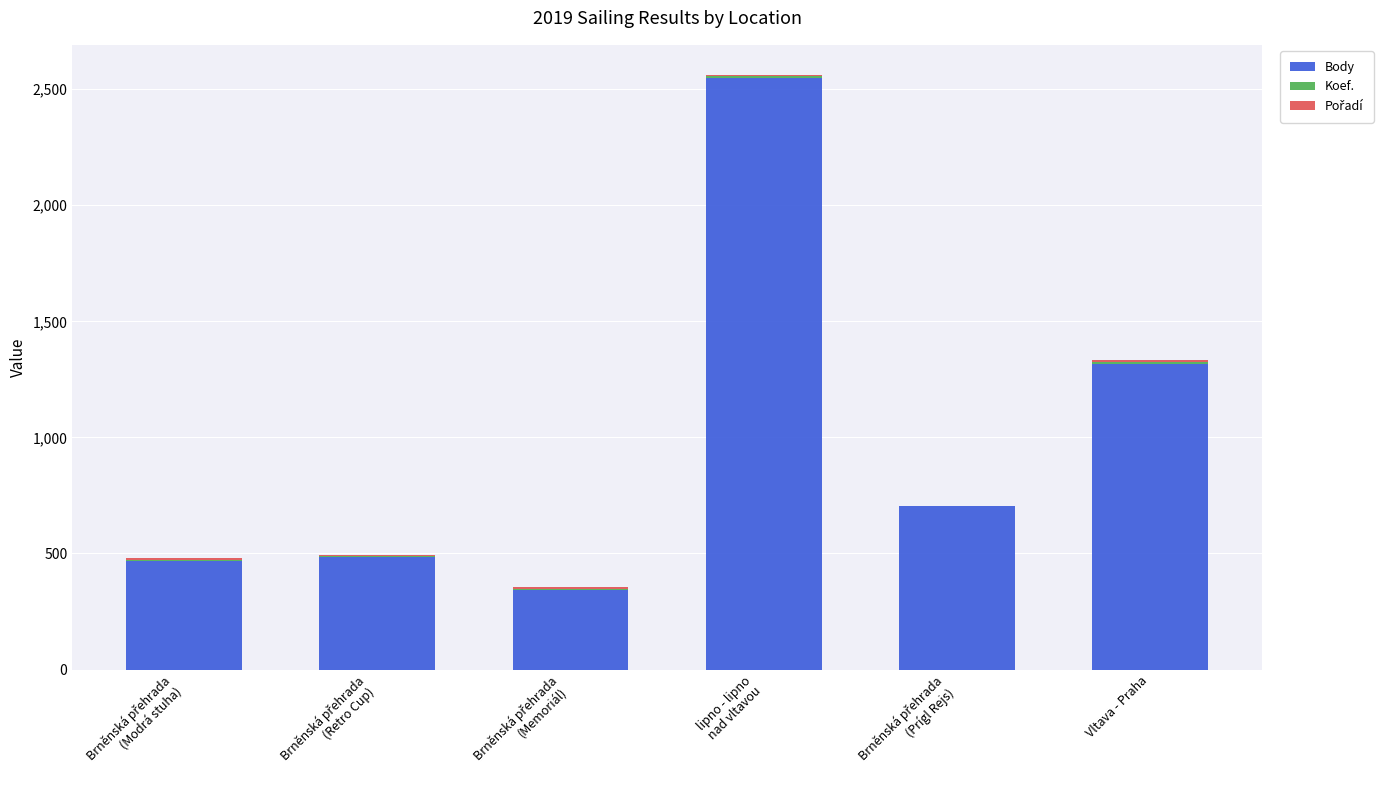

Is it true that Body equals 567 at Vltava - Praha?

False